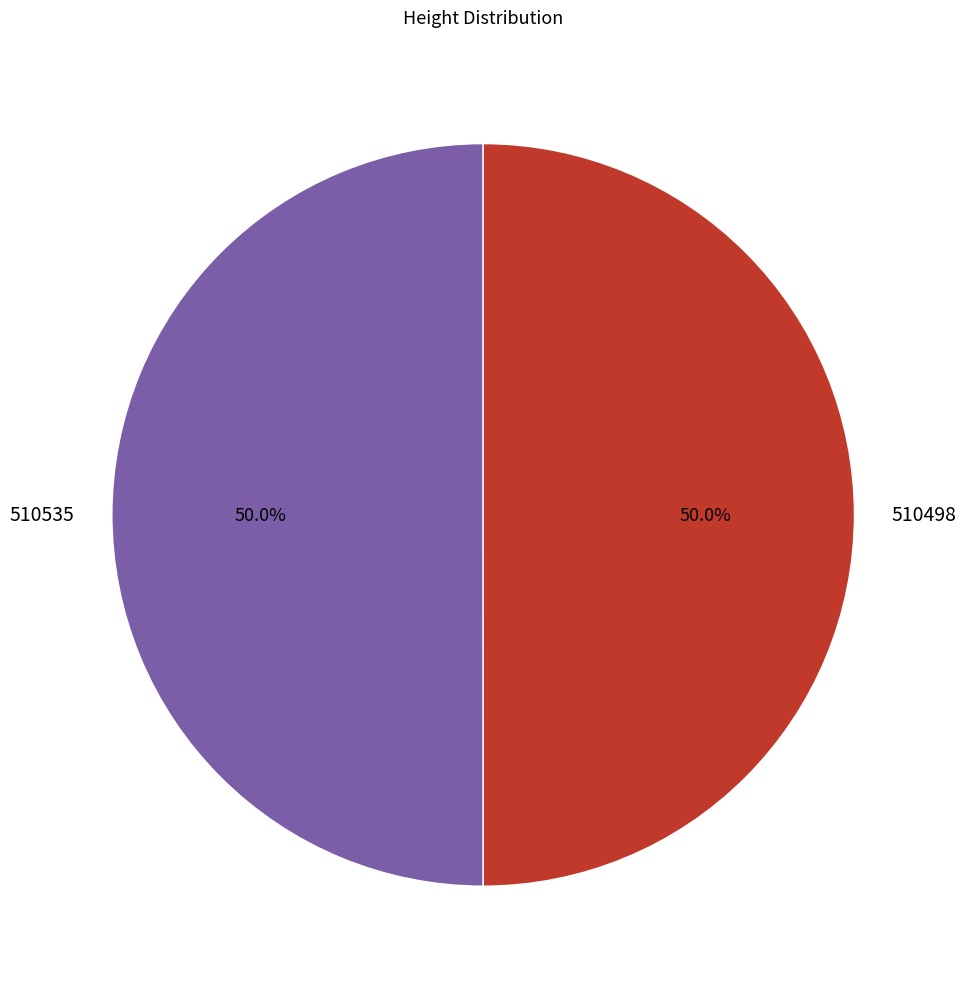

Do 510535 and 510498 together represent more than half of the pie?

Yes